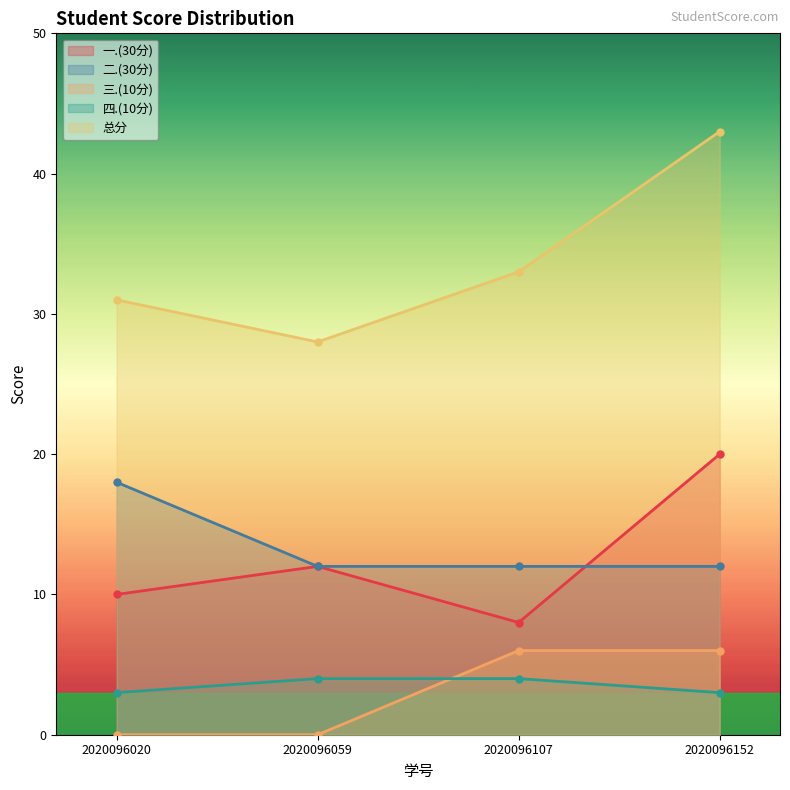

Rank the series at 2020096020 from lowest to highest value.

三.(10分), 四.(10分), 一.(30分), 二.(30分), 总分